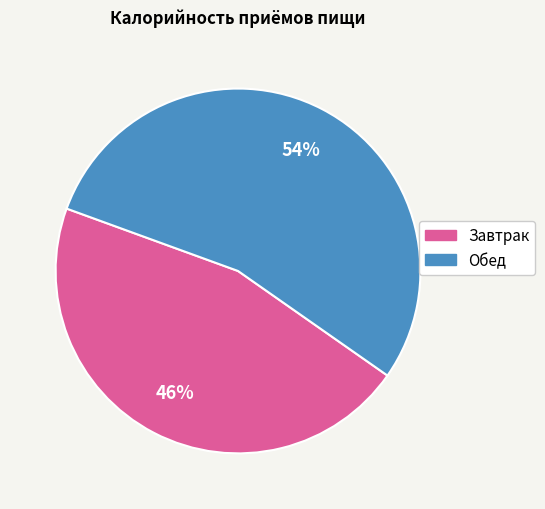

Which has a higher value, Обед or Завтрак?

Обед